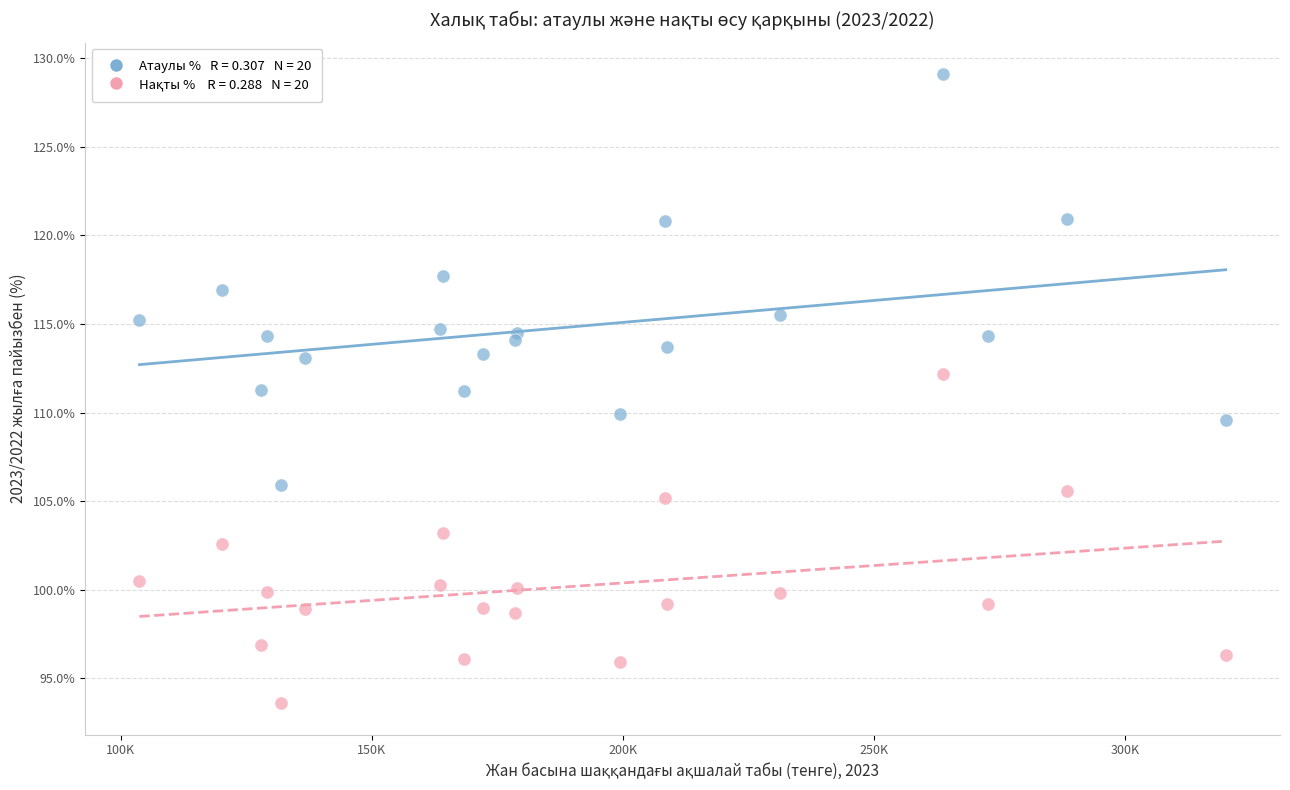

Across all data points, what is the range of X values (max minus min)?

216263.0